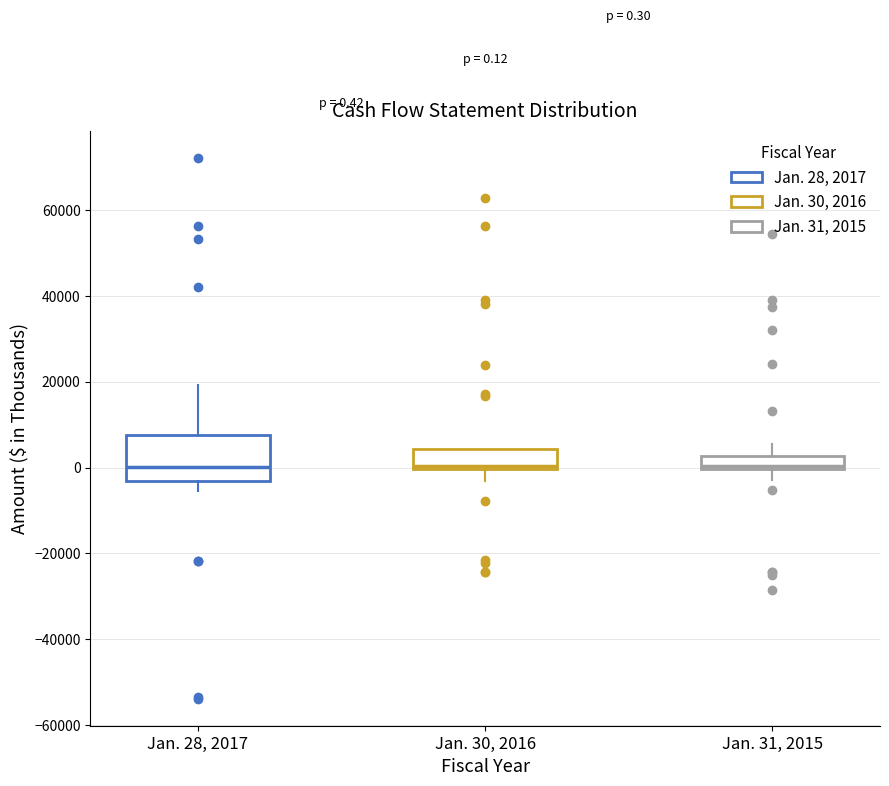

Which box is the tallest, from its lower edge to its upper edge?

Jan. 28, 2017